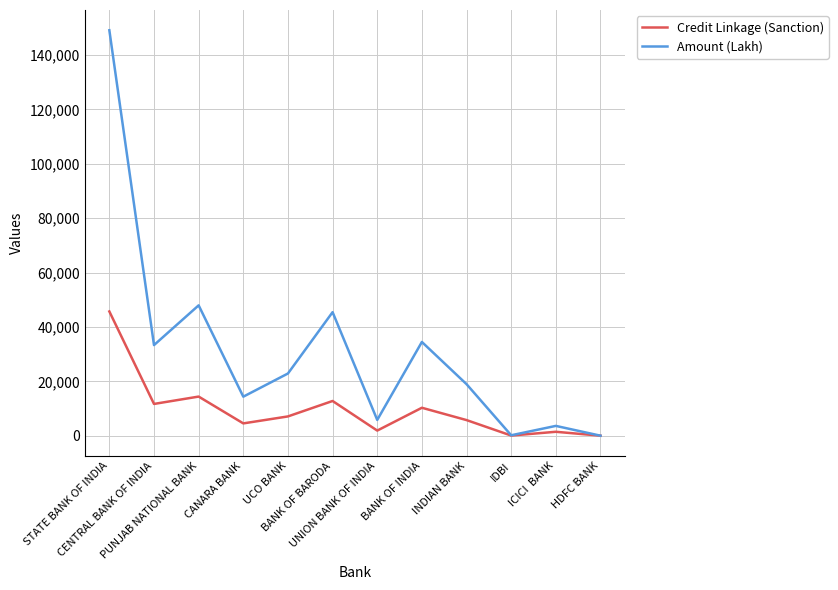

What is the sum of the Amount (Lakh) values at UNION BANK OF INDIA and ICICI  BANK?

9415